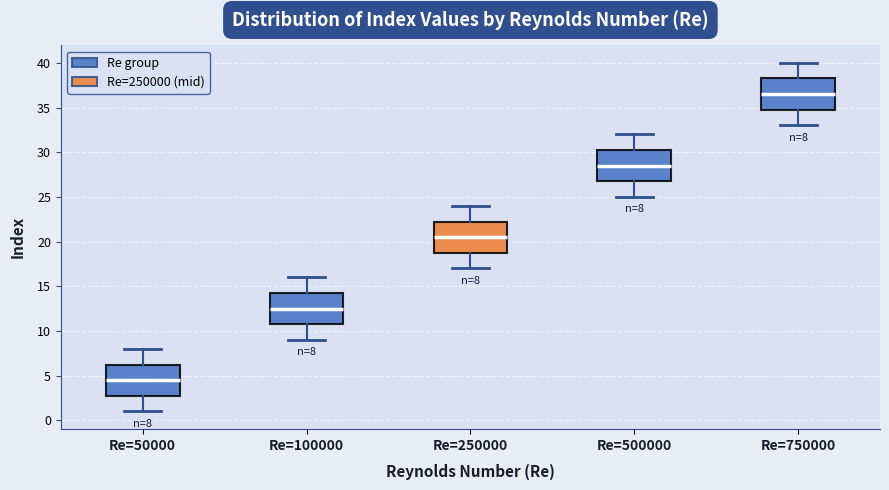

Which box has the lowest median line?

Re=50000